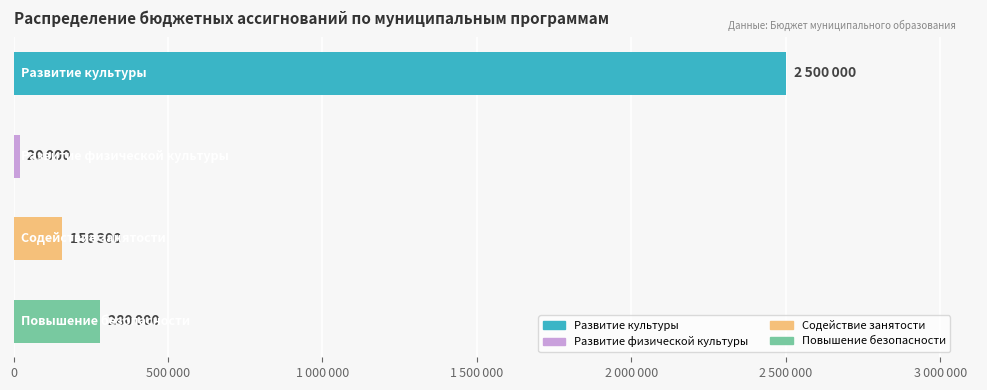

Are the bars horizontal?

Yes